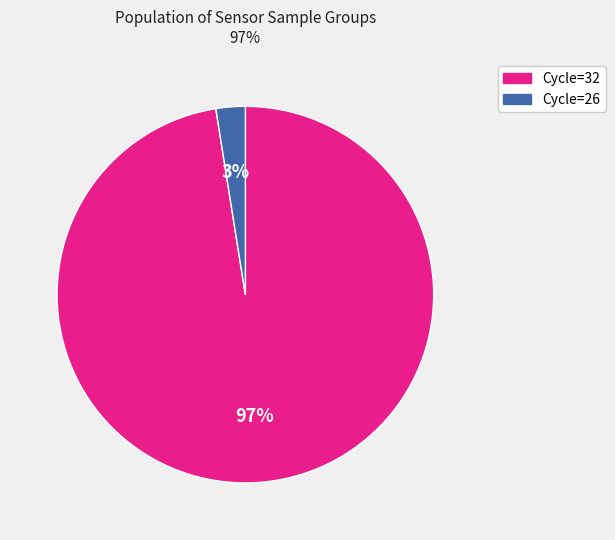

To the nearest percent, what is the average slice percentage?

50%